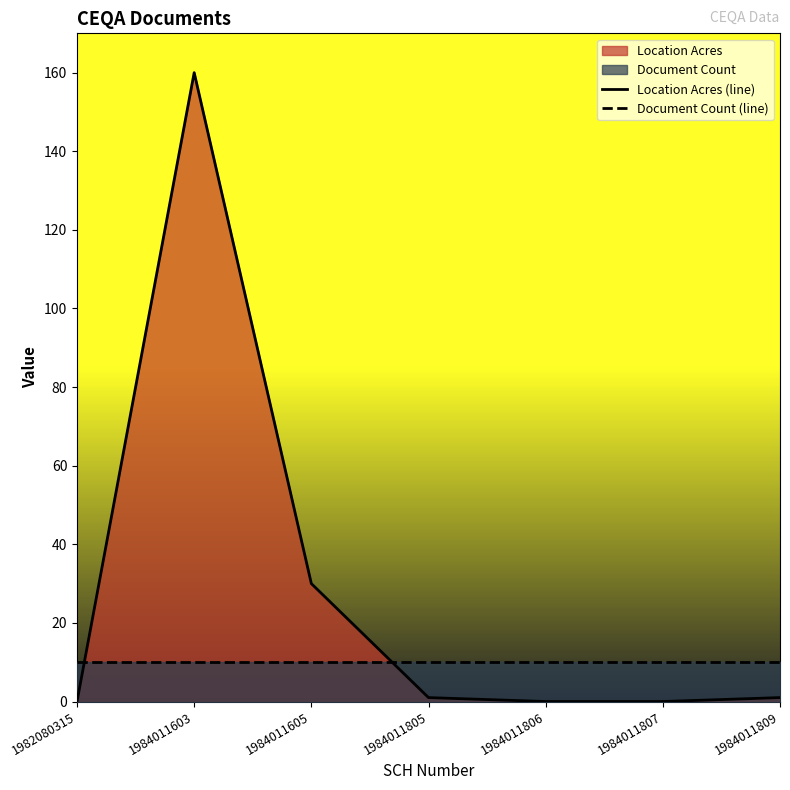

Does the chart have visible grid lines?

No